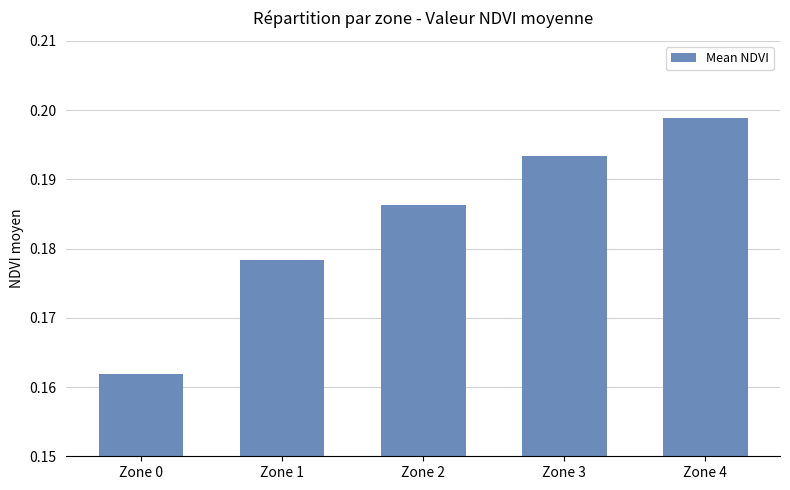

Between Zone 3 and Zone 1, which is larger?

Zone 3